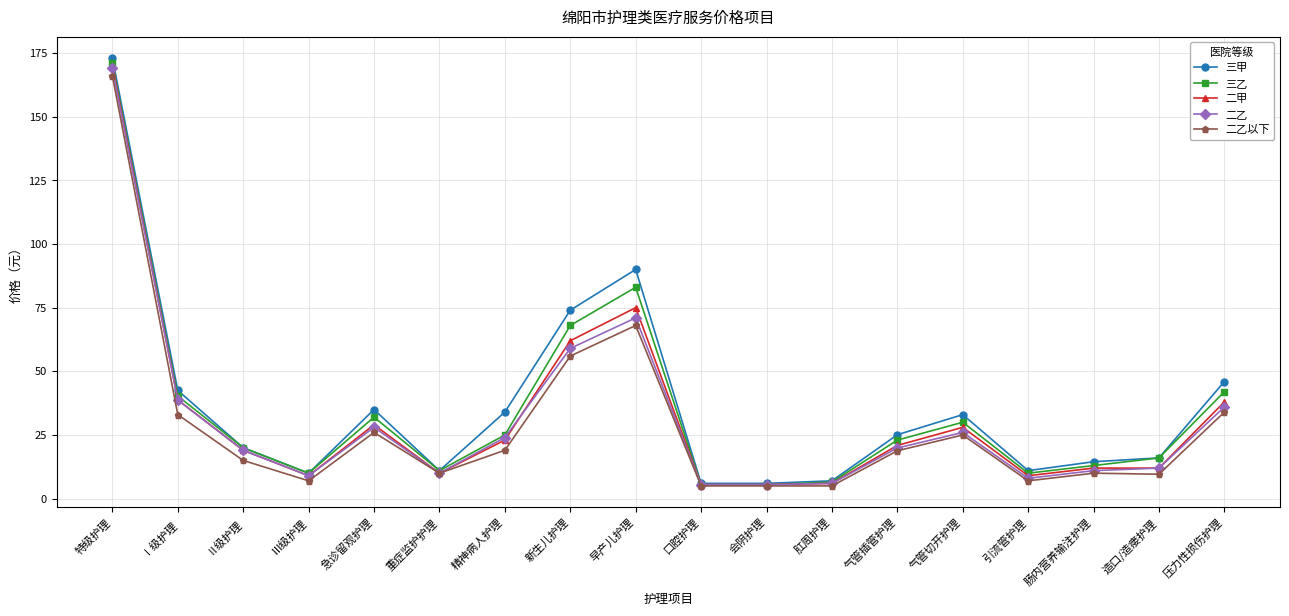

Which series has the largest total across all categories?

三甲